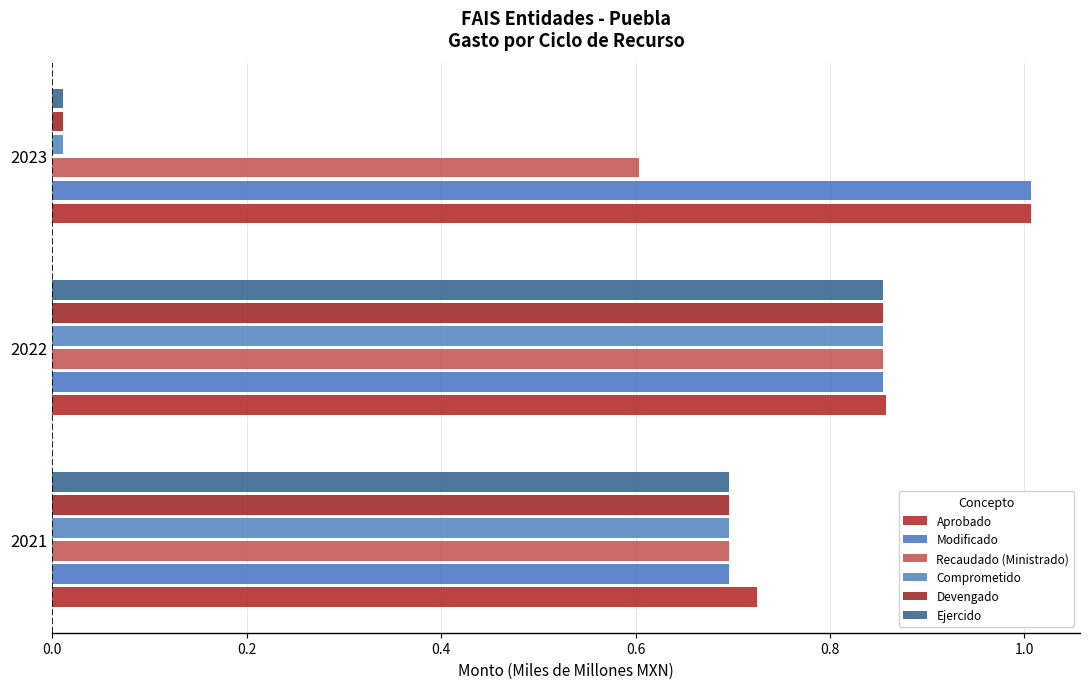

Rank the series by their maximum value, from lowest to highest.

Recaudado (Ministrado), Comprometido, Devengado, Ejercido, Aprobado, Modificado